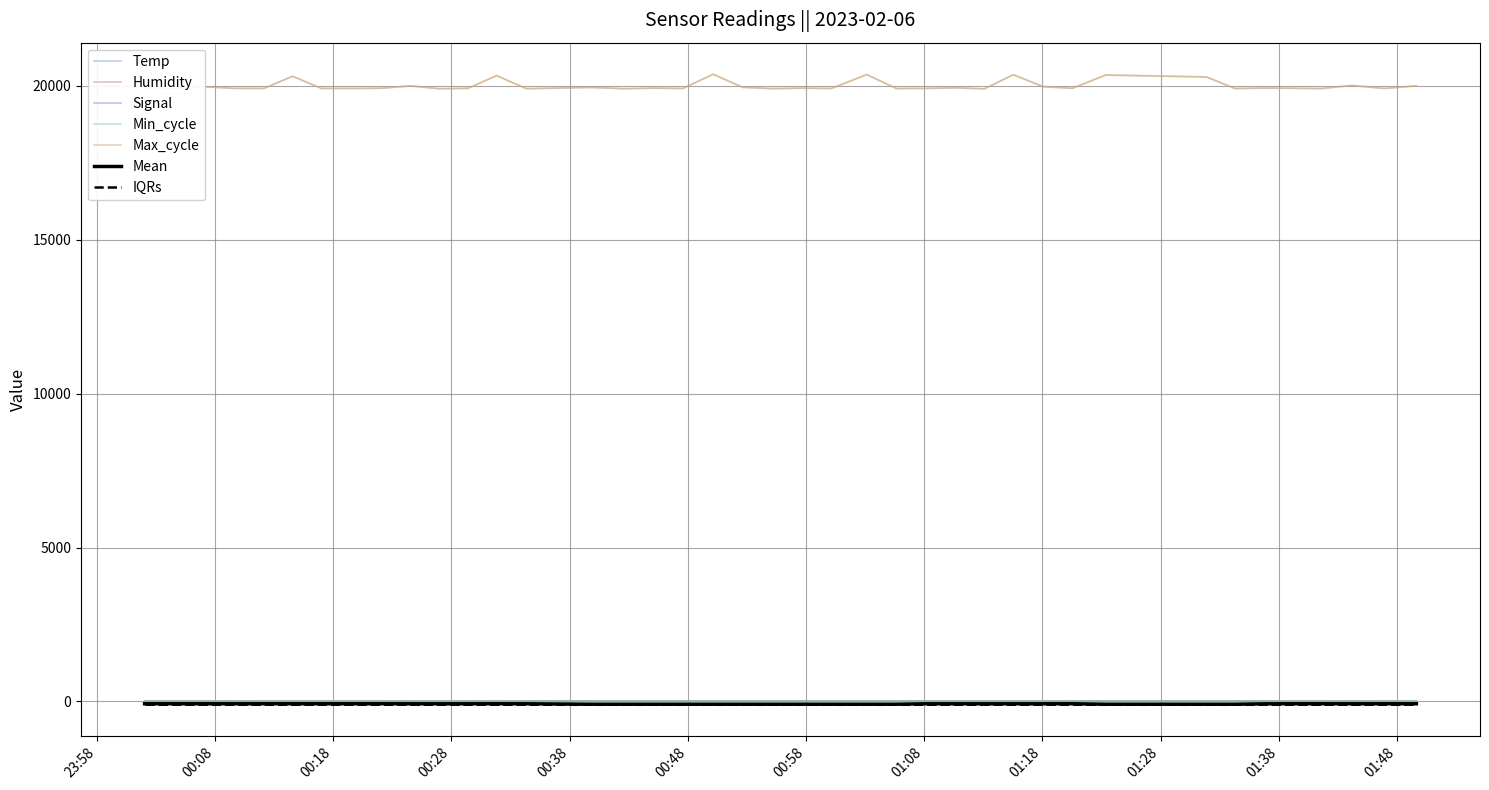

Reading left to right, transcribe all the data shown in this chart.

Temp: 5.2	5.2	5.2	5.2	5.1	5.1	5.1	5.1	5.1	5.1	5.1	5.1	5.2	5.2	5.2	5.2	5.2	5.2	5.1	5.2	5.2	5.2	5.2	5.2	5.2	5.2	5.2	5.2	5.2	5.1	5.2	5.2	5.2	5.2	5.2	5.2	5.2	5.2	5.2	5.2
Signal: -76.0	-76.0	-76.0	-77.0	-76.0	-76.0	-76.0	-76.0	-76.0	-77.0	-77.0	-77.0	-76.0	-77.0	-91.0	-91.0	-91.0	-91.0	-91.0	-91.0	-91.0	-91.0	-91.0	-91.0	-91.0	-77.0	-77.0	-77.0	-77.0	-77.0	-76.0	-91.0	-91.0	-91.0	-78.0	-76.0	-76.0	-77.0	-76.0	-76.0
Max_cycle: 19934.8	19911.4	19967.5	19916.5	19916.2	20314.8	19913.9	19913.8	19922.7	20000.0	19907.7	19924.1	20331.3	19902.9	19946.8	19904.7	19925.6	19920.2	20373.6	19948.6	19912.9	19922.6	19910.8	20362.0	19910.4	19914.8	19937.1	19901.8	20358.0	19972.0	19916.0	20354.7	20290.5	19907.7	19924.2	19919.3	19905.5	20014.4	19915.0	19999.2